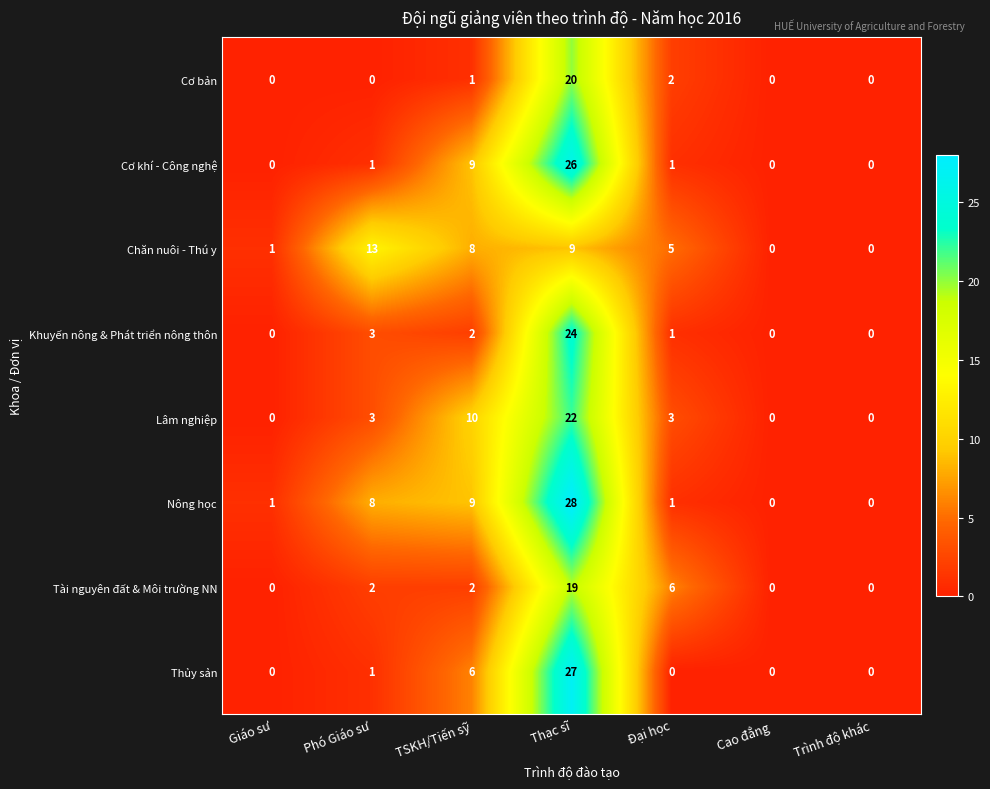

Which category has the highest value in the Cơ khí - Công nghệ series?

Thạc sĩ